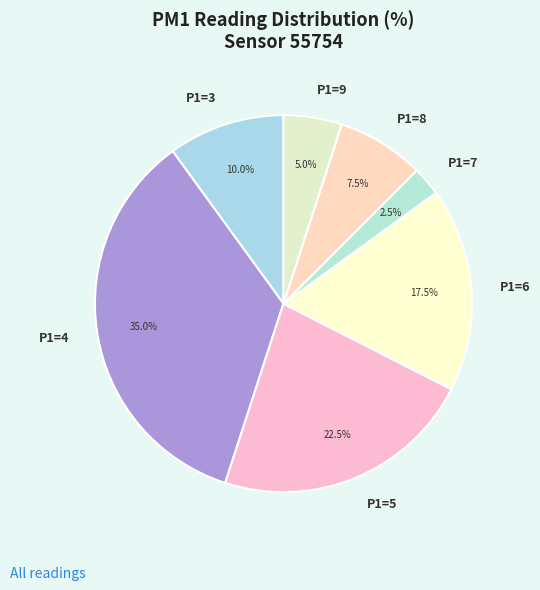

Between P1=6 and P1=7, which is larger?

P1=6